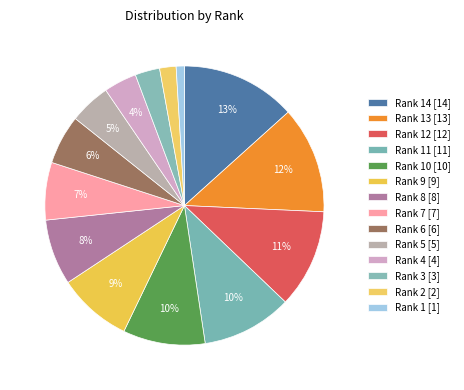

Count the number of slices in the pie.

14